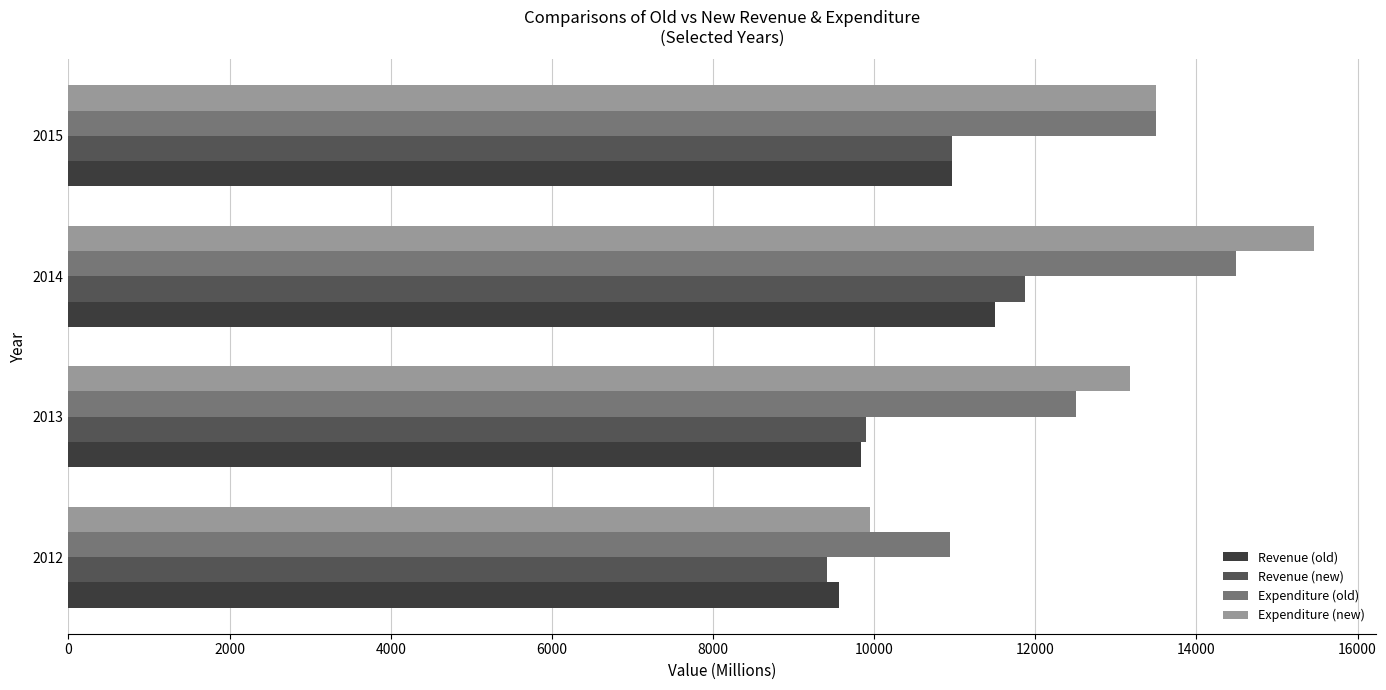

Rank the categories by Expenditure (old) value from lowest to highest.

2012, 2013, 2015, 2014